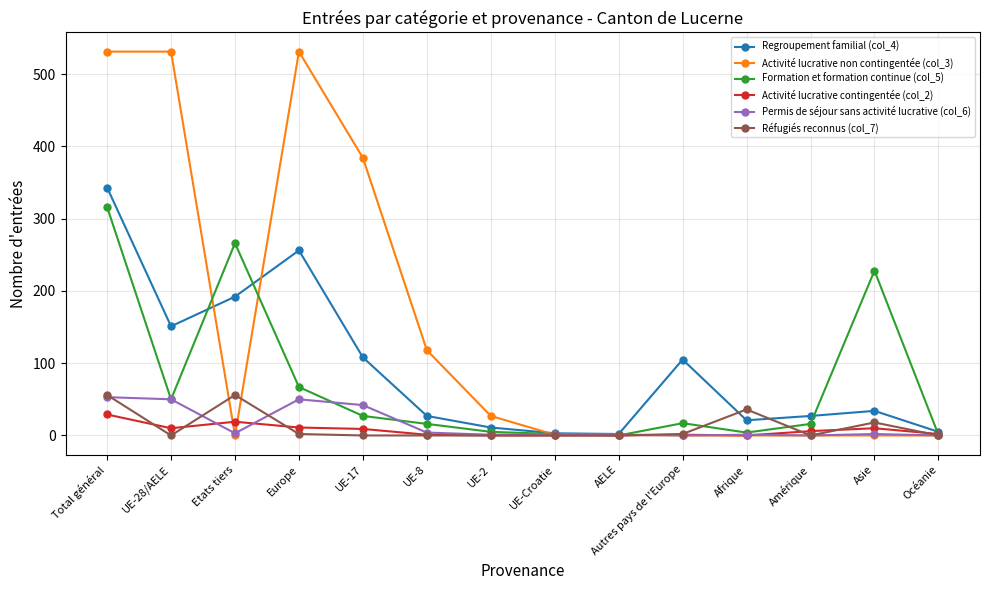

Where is the first local minimum for Permis de séjour sans activité lucrative (col_6)?

Etats tiers